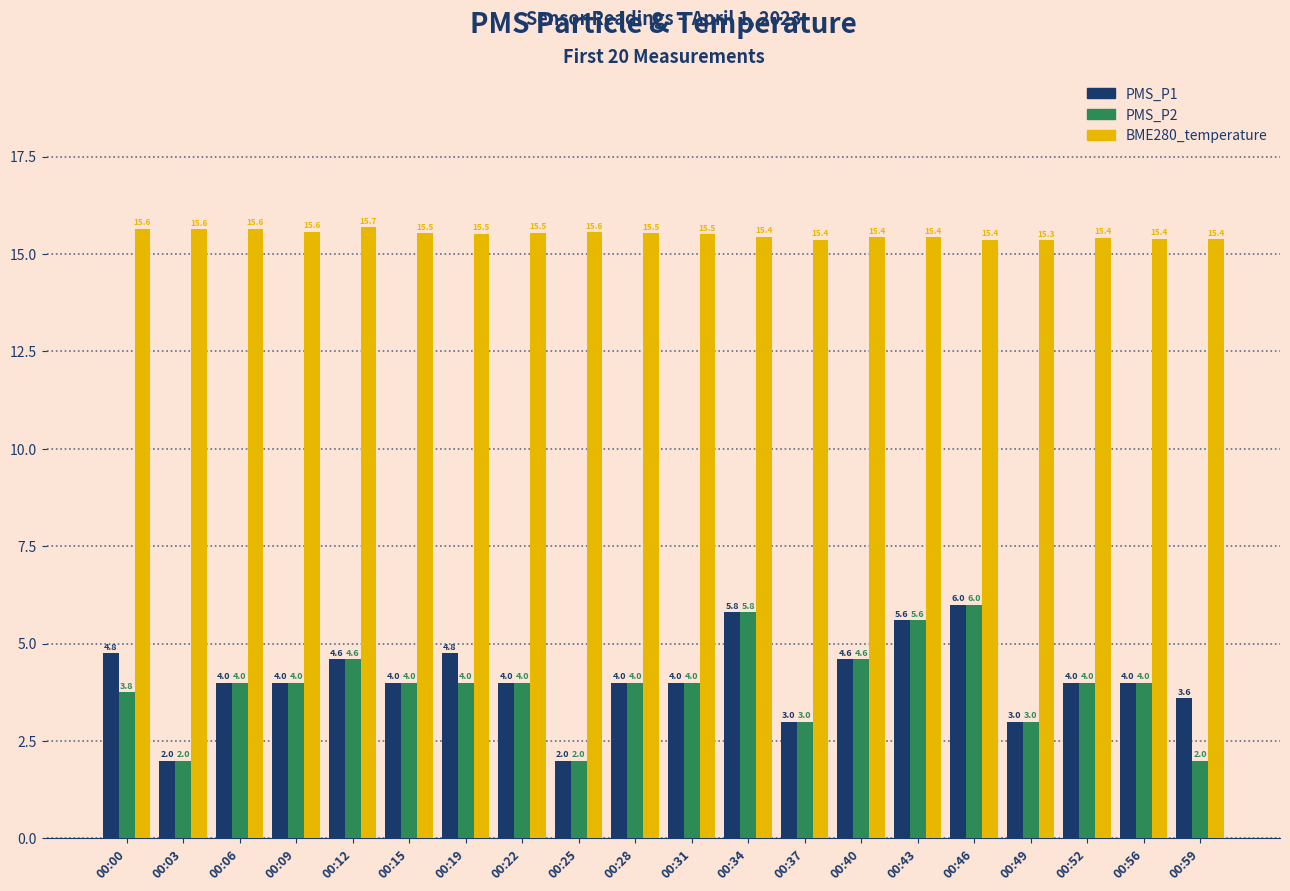

What is the spread (max minus min) of values at 00:09?

11.6